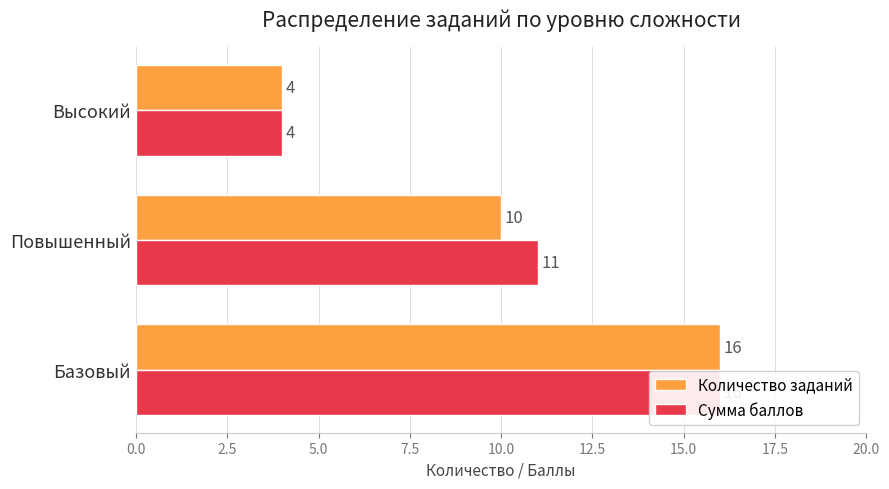

What is the sum of all Сумма баллов values?

31